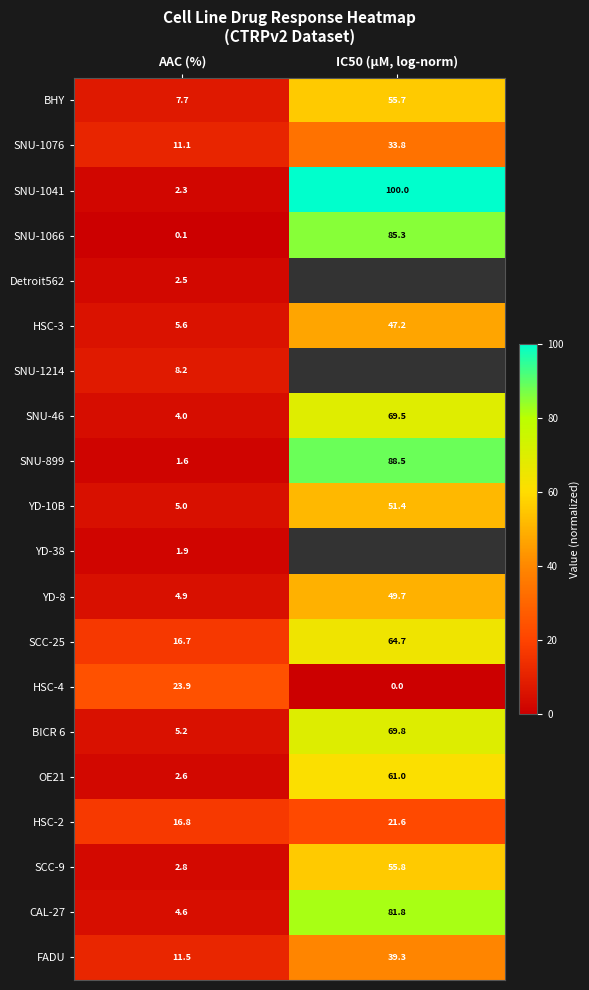

What is the difference between the YD-8 values at AAC (%) and IC50 (µM, log-norm)?

44.8